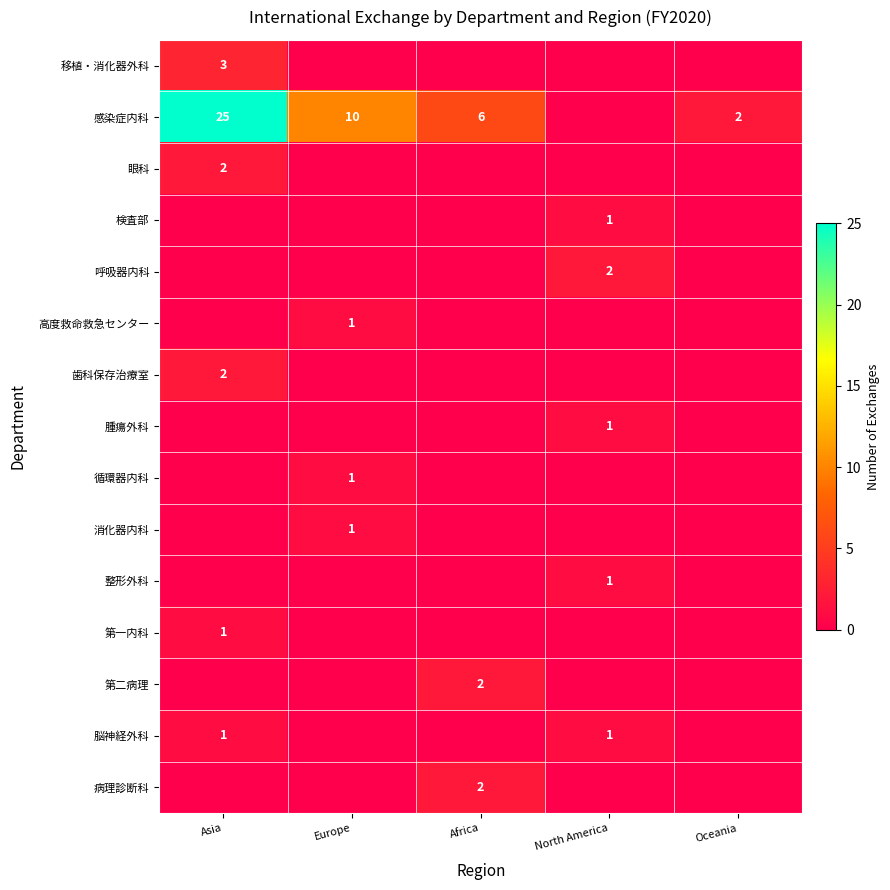

The value of 病理診断科 at Africa is 2. True or false?

True